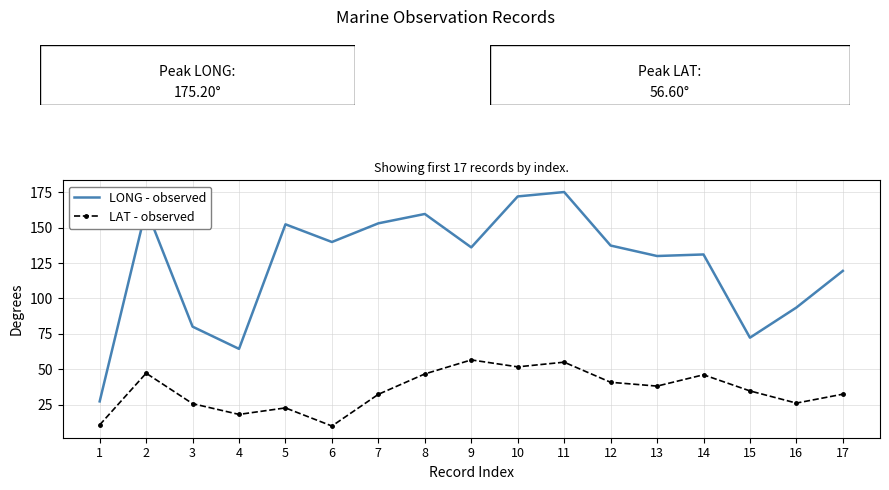

What is the difference between the maximum and minimum values in the LAT - observed series?

46.7